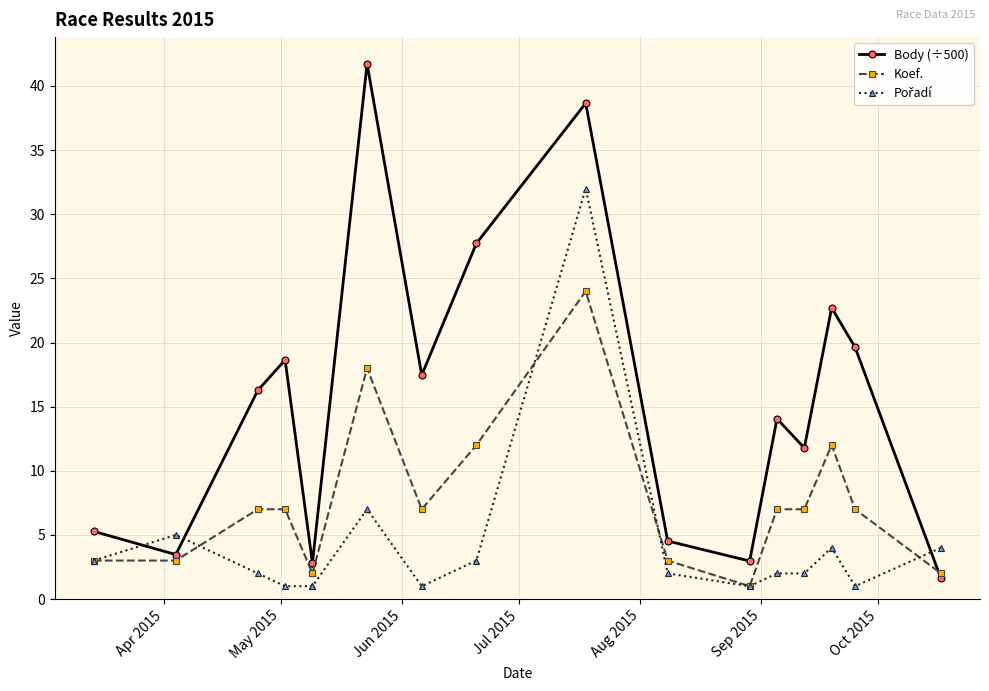

The Koef. series shows 1.9 at Jun 2015. True or false?

False